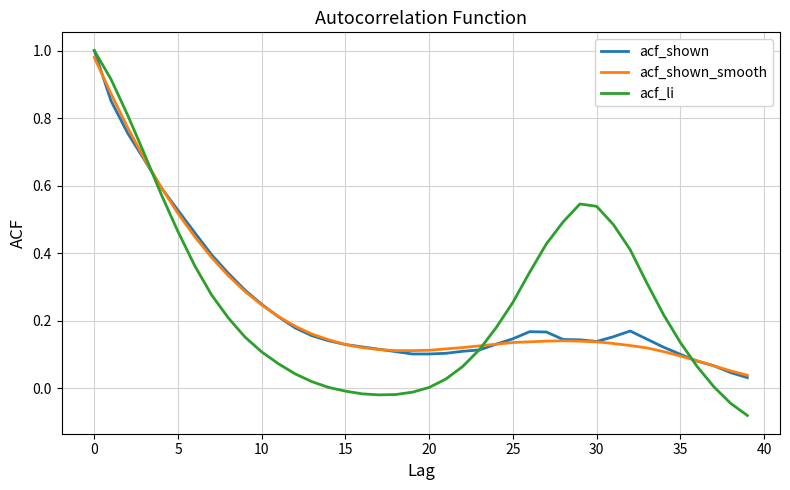

Which series has the largest range (max minus min)?

acf_li